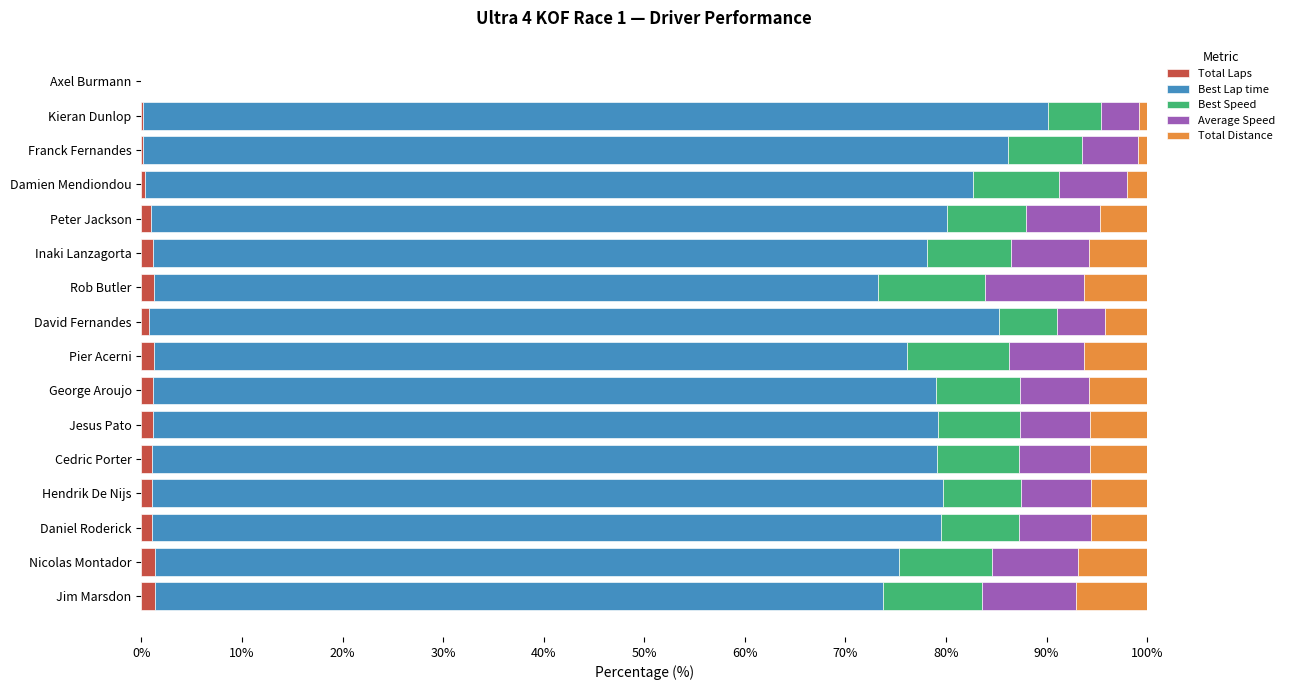

What is the sum of all Total Laps values?

14.3